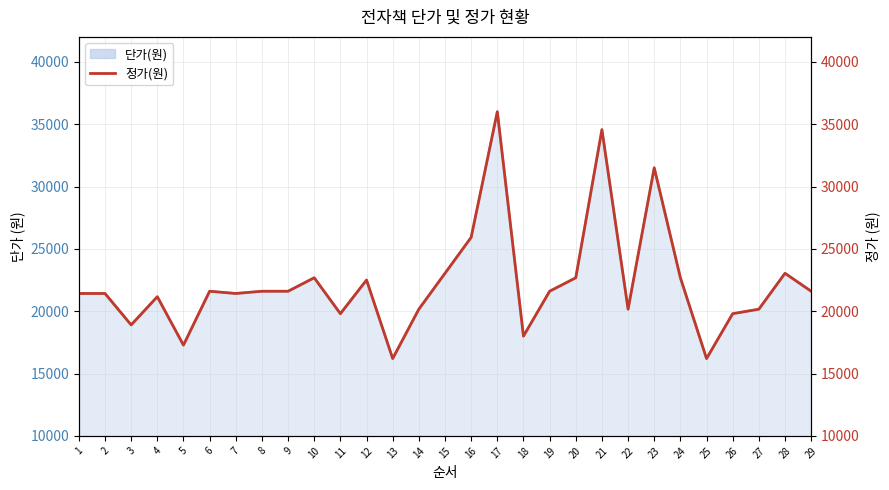

Reading left to right, what are all the values shown in this chart?

1=21420	2=21420	3=18900	4=21160	5=17280	6=21600	7=21420	8=21600	9=21600	10=22680	11=19800	12=22500	13=16200	14=20160	15=23040	16=25920	17=36000	18=18000	19=21600	20=22680	21=34560	22=20160	23=31500	24=22680	25=16200	26=19800	27=20160	28=23040	29=21600